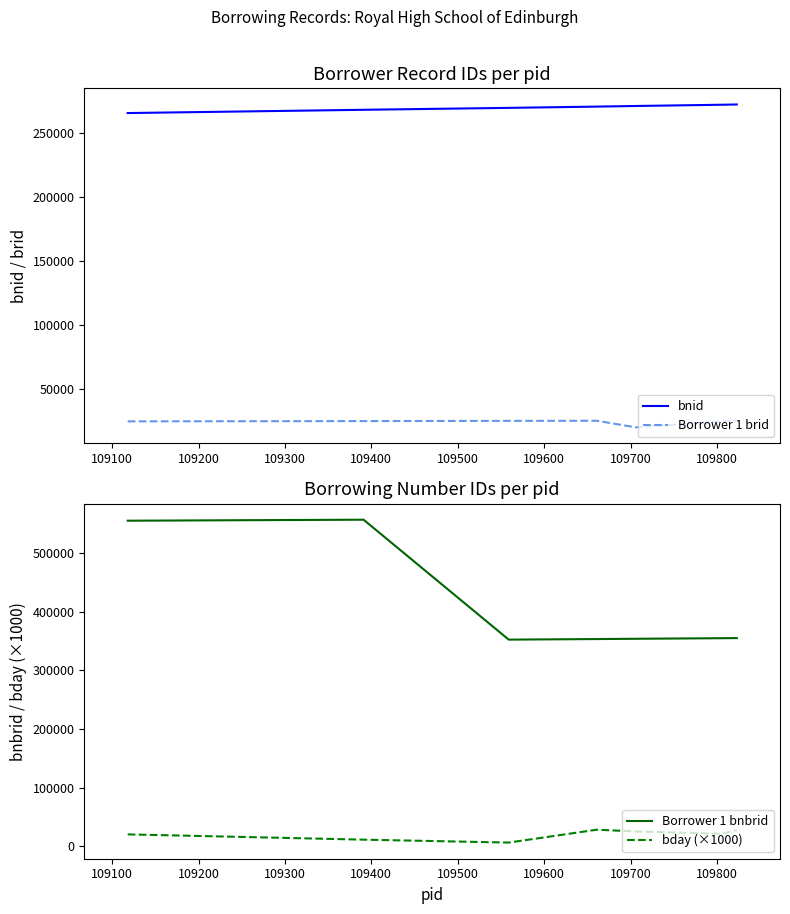

True or false: Borrower 1 brid and bnid cross at least once.

False